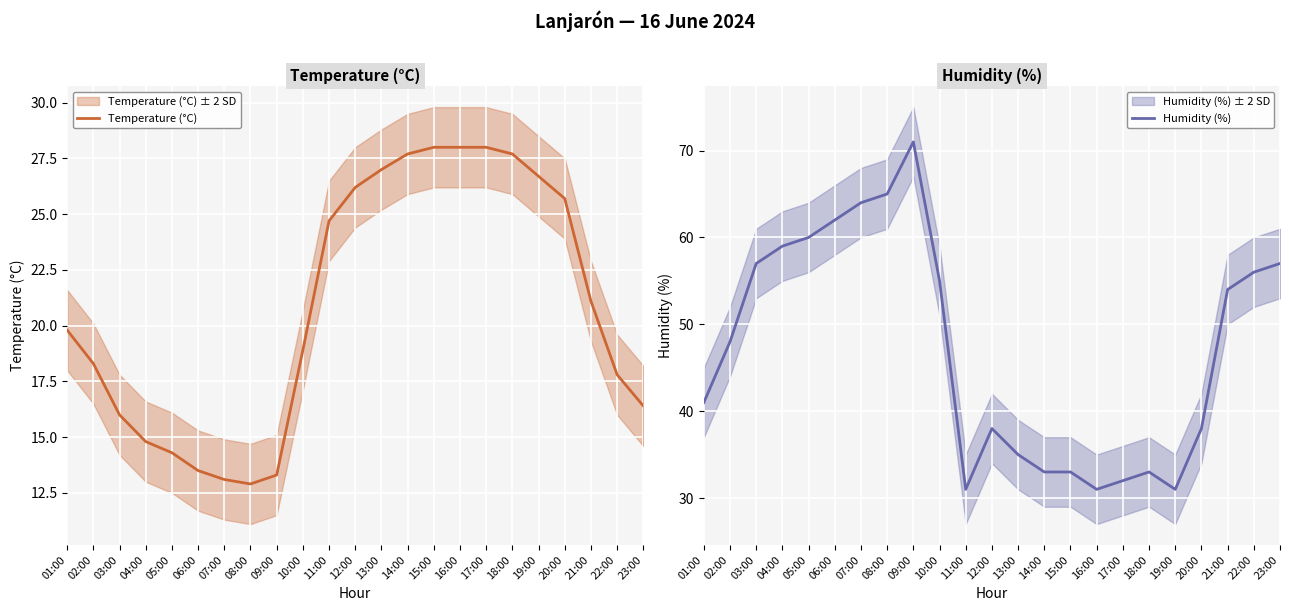

The value of Temperature (°C) at 15:00 is 44.6. True or false?

False